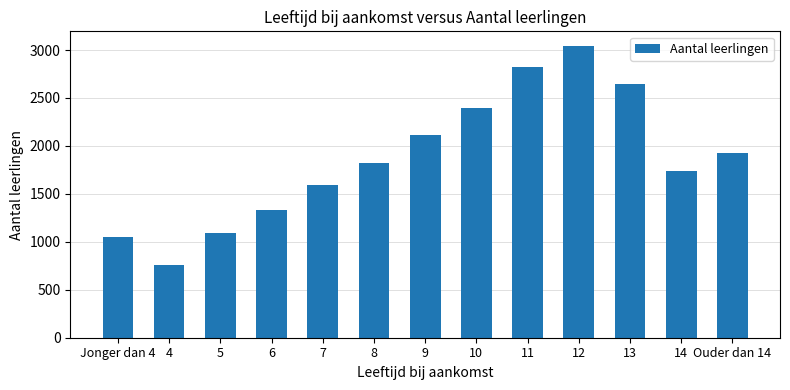

What position from the left is 11?

9